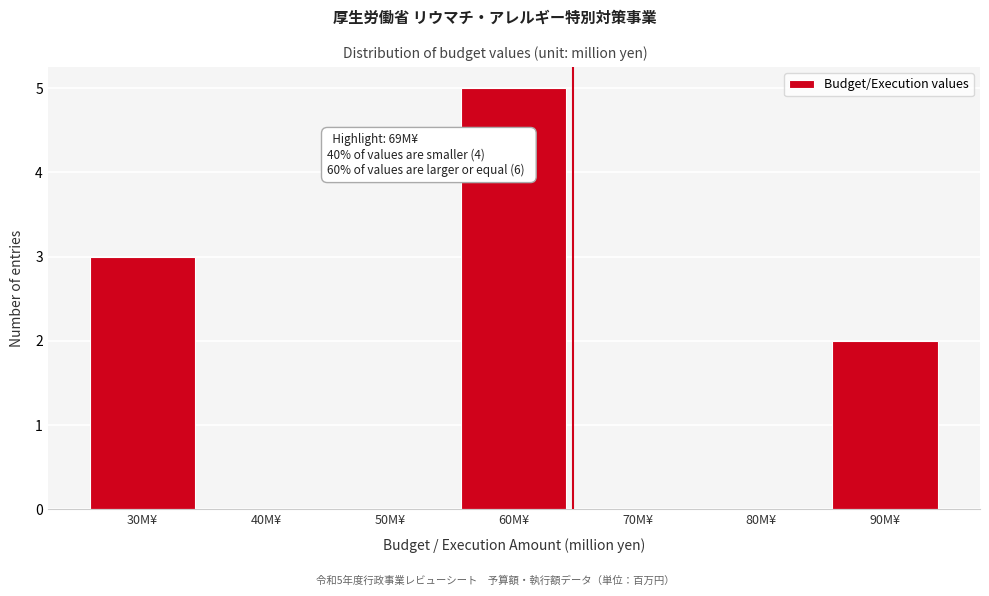

Reading right to left, transcribe all the data shown in this chart.

90M¥=2	80M¥=0	70M¥=0	60M¥=5	50M¥=0	40M¥=0	30M¥=3